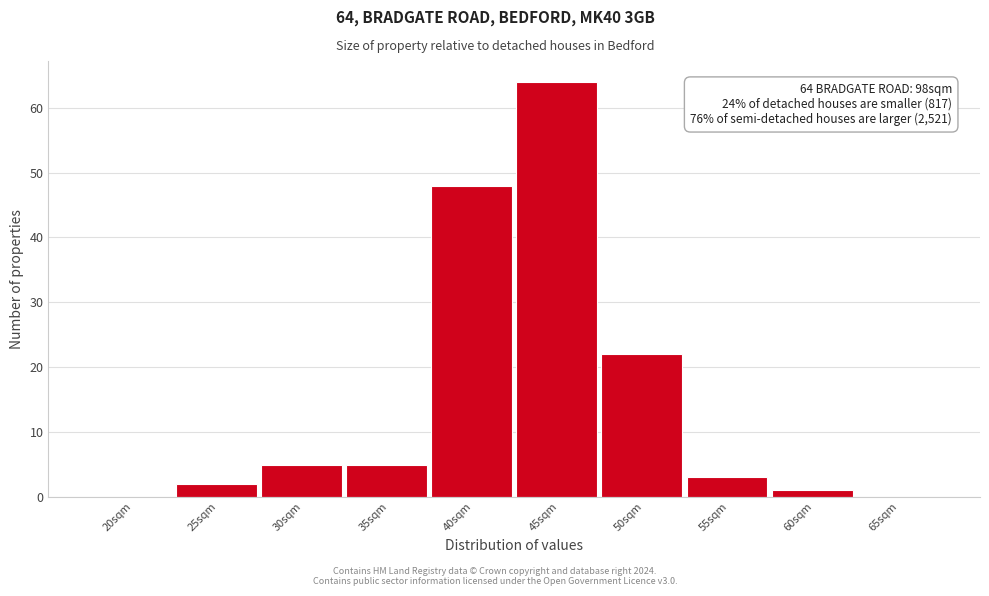

Reading left to right, list all the values displayed in this chart.

20sqm=0	25sqm=2	30sqm=5	35sqm=5	40sqm=48	45sqm=64	50sqm=22	55sqm=3	60sqm=1	65sqm=0